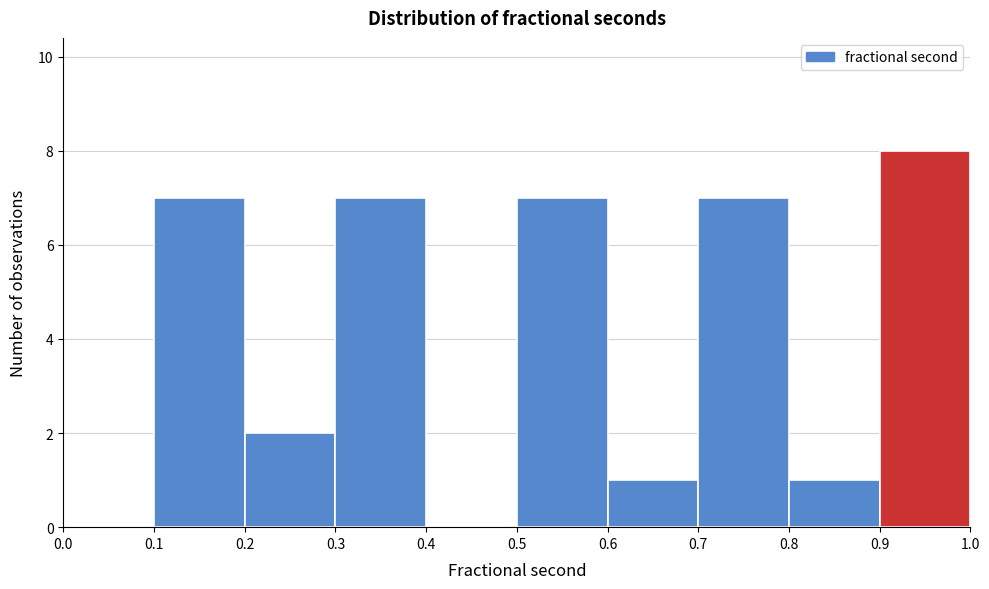

Over which range of the x-axis is the bar tallest?

0.9 to 1.0